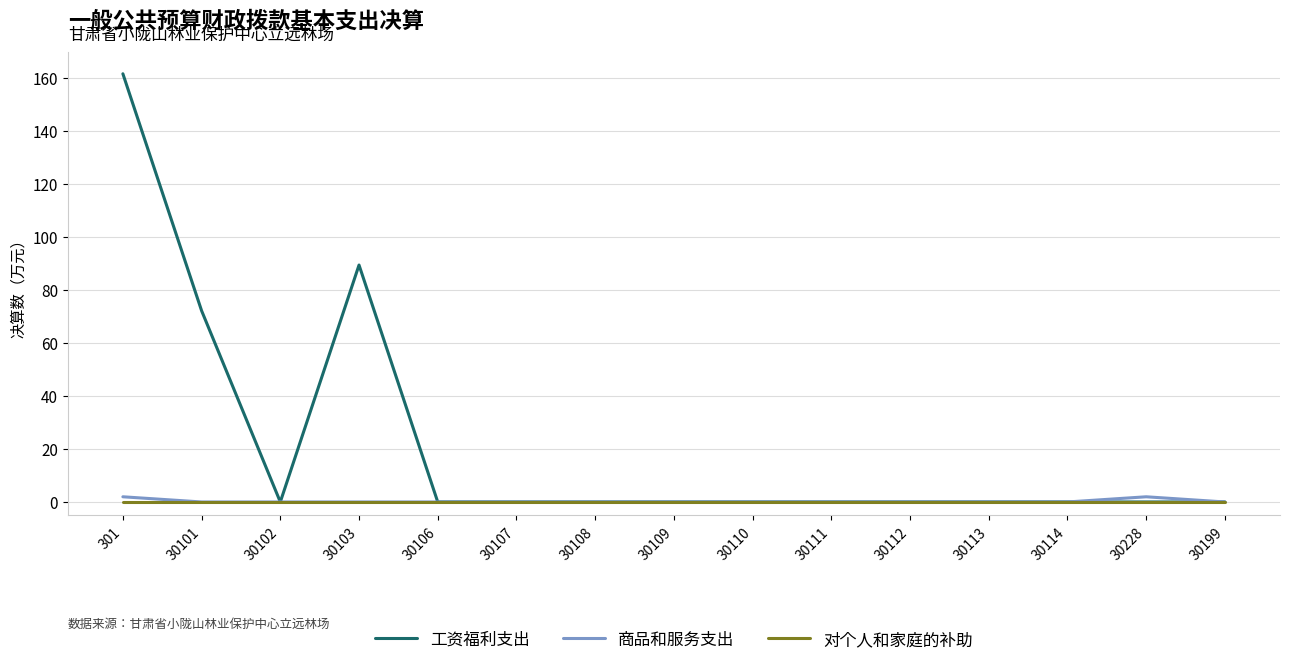

Is it true that 工资福利支出 equals 0.0 at 30110?

True